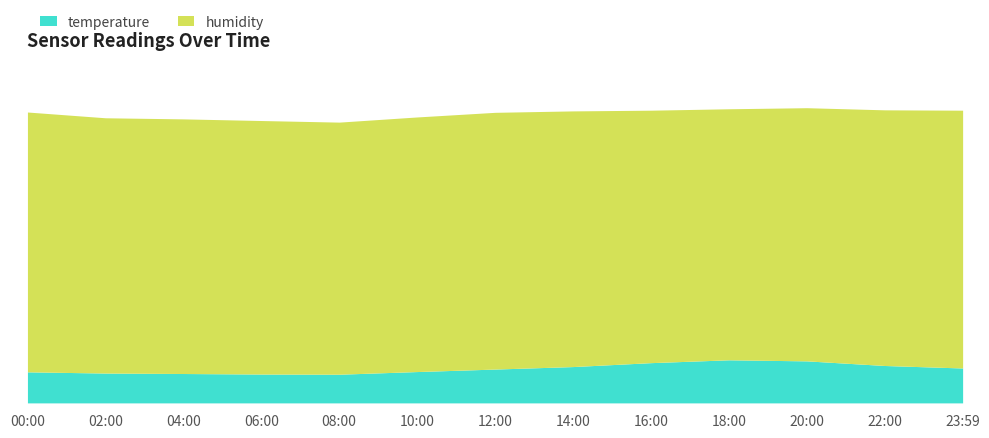

How many data points in temperature are less than 9?

6